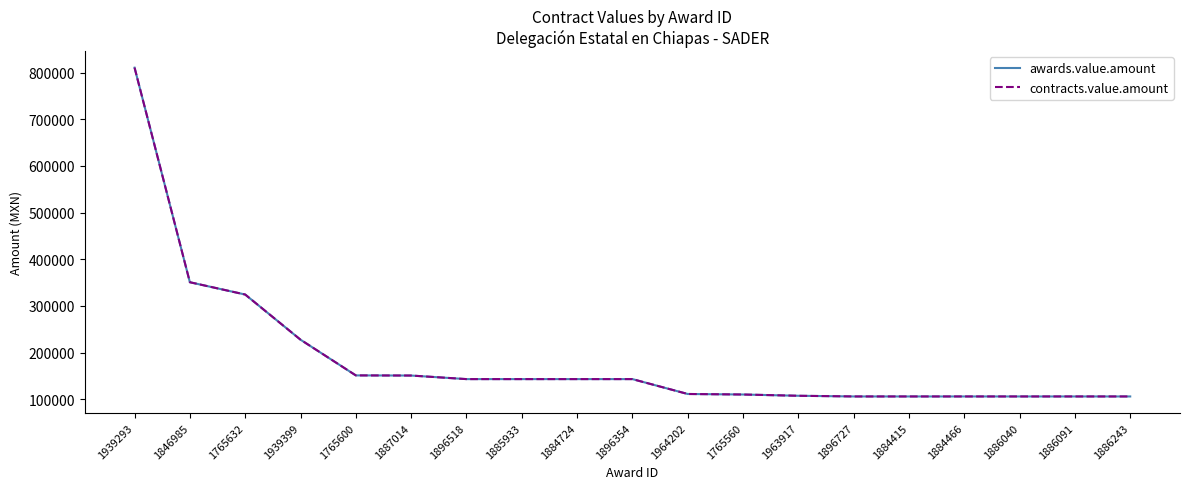

At which label is awards.value.amount closest to 458265?

1846985